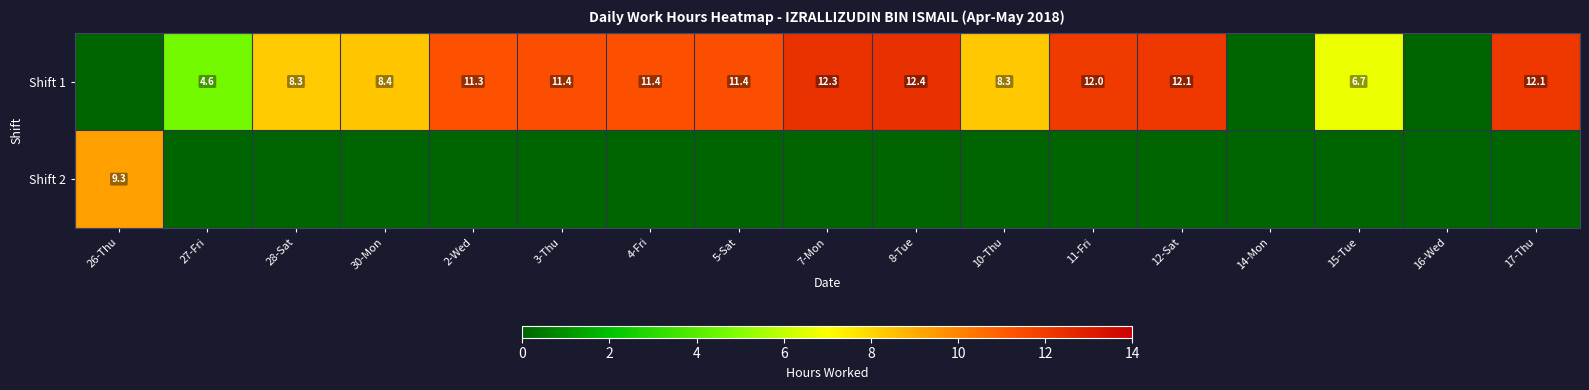

What is the sum of the Shift 1 values at 3-Thu and 2-Wed?

22.7